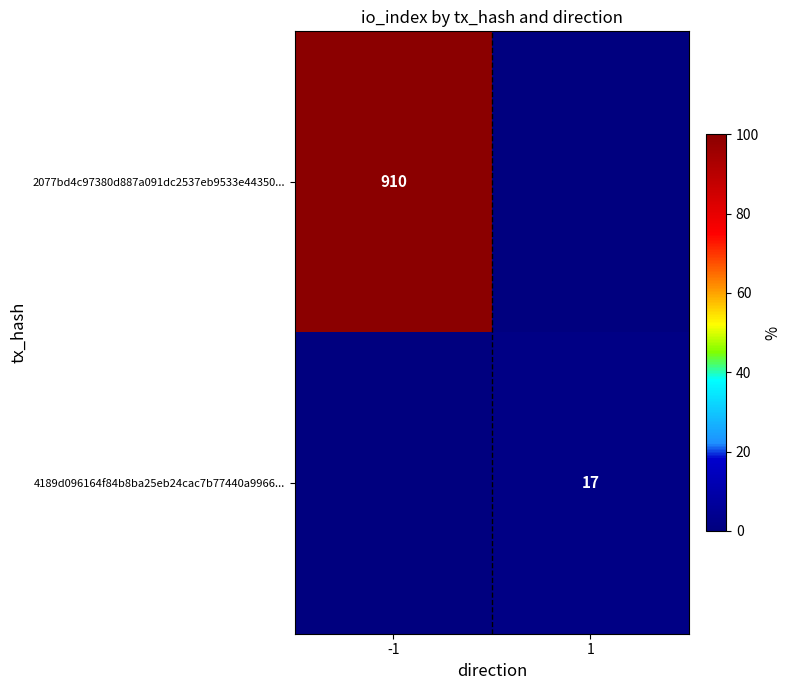

The value of 2077bd4c97380d887a091dc2537eb9533e44350... at -1 is 484. True or false?

False